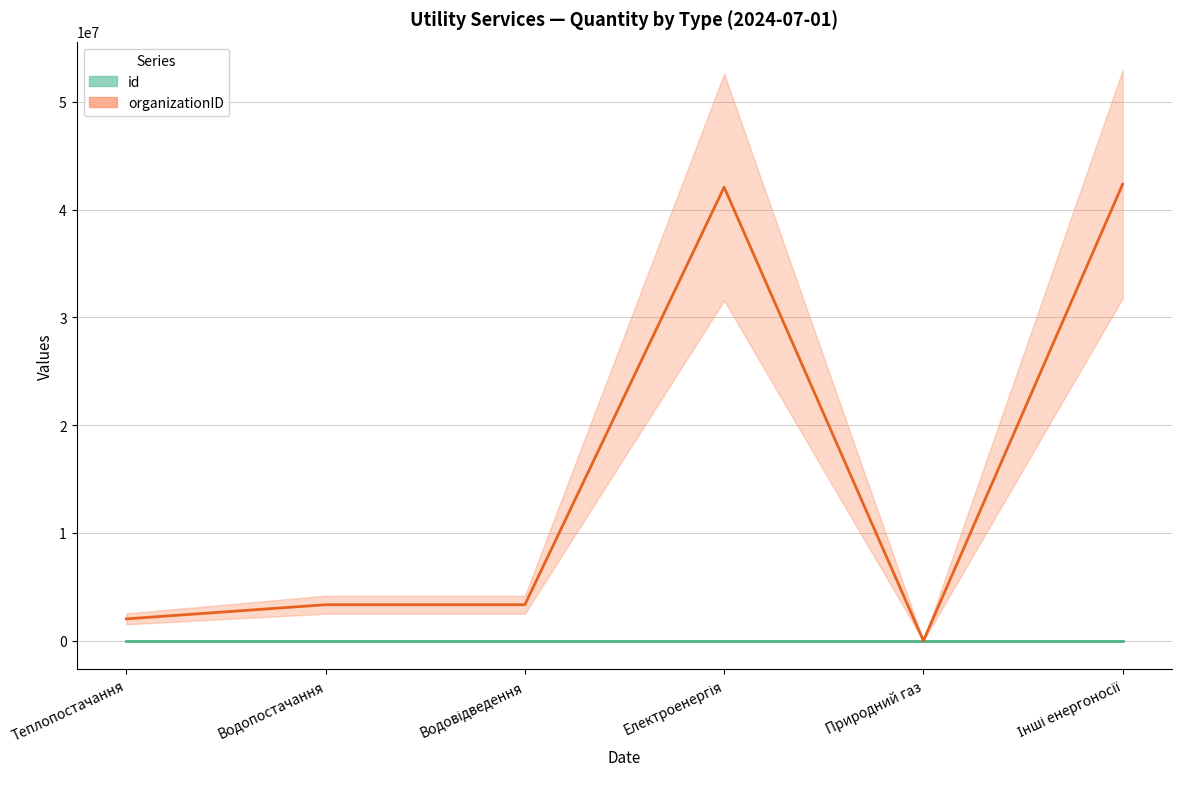

What is the label of the 5th point from the right?

Водопостачання